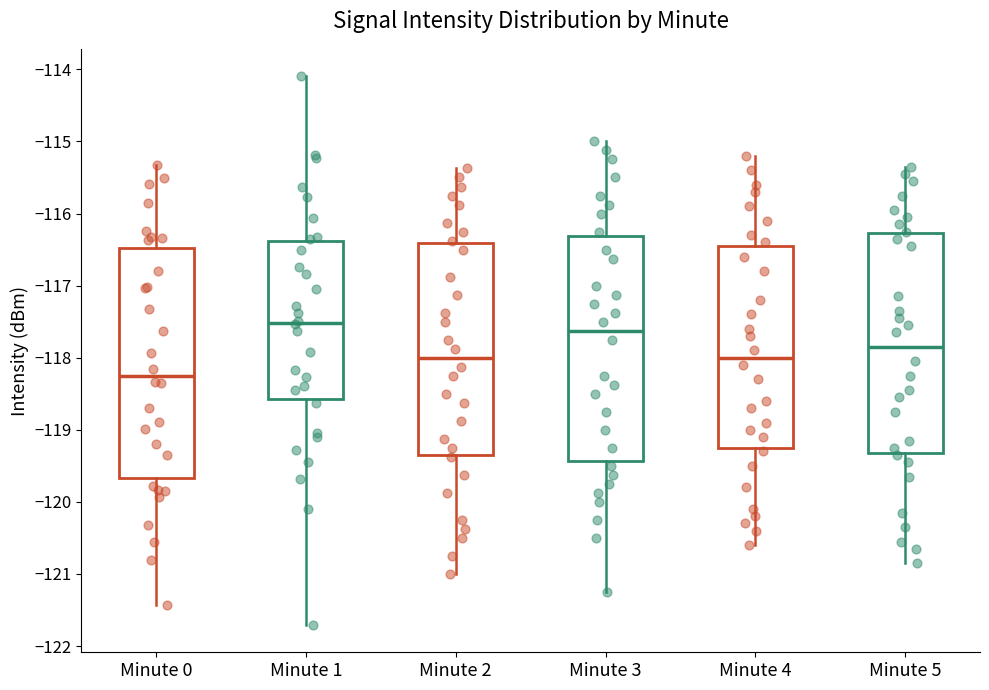

Reading left to right, read every box against the y-axis: the position of its median line, the range the box covers, and the ends of its whiskers. The values are not printed on the chart, so give them approximately, as read against the axis.

Minute 0: median -118.2, box -119.7 to -116.5, whiskers -121.4 to -115.3
Minute 1: median -117.5, box -118.6 to -116.4, whiskers -121.7 to -114.1
Minute 2: median -118.0, box -119.3 to -116.4, whiskers -121.0 to -115.4
Minute 3: median -117.6, box -119.4 to -116.3, whiskers -121.2 to -115.0
Minute 4: median -118.0, box -119.2 to -116.4, whiskers -120.6 to -115.2
Minute 5: median -117.8, box -119.3 to -116.3, whiskers -120.8 to -115.3